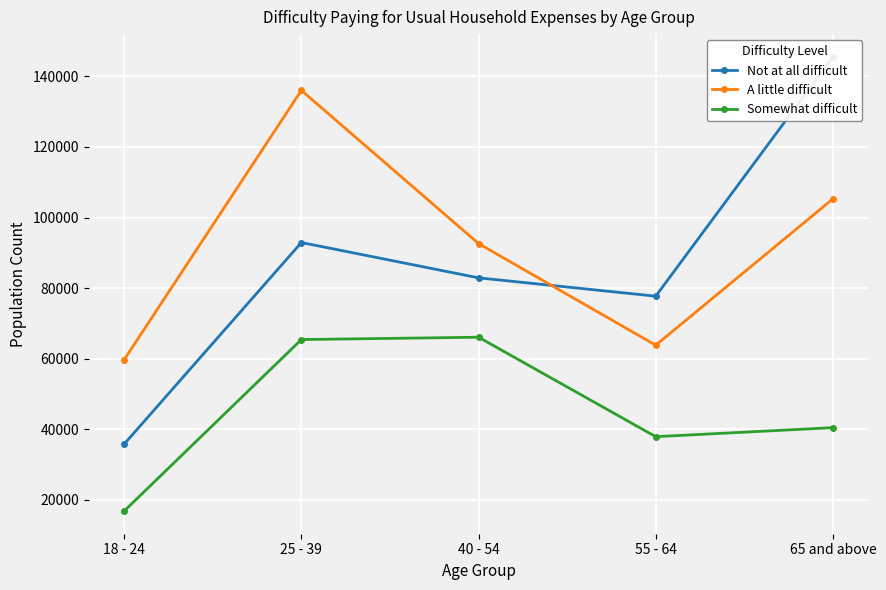

True or false: Not at all difficult and Somewhat difficult cross at least once.

False